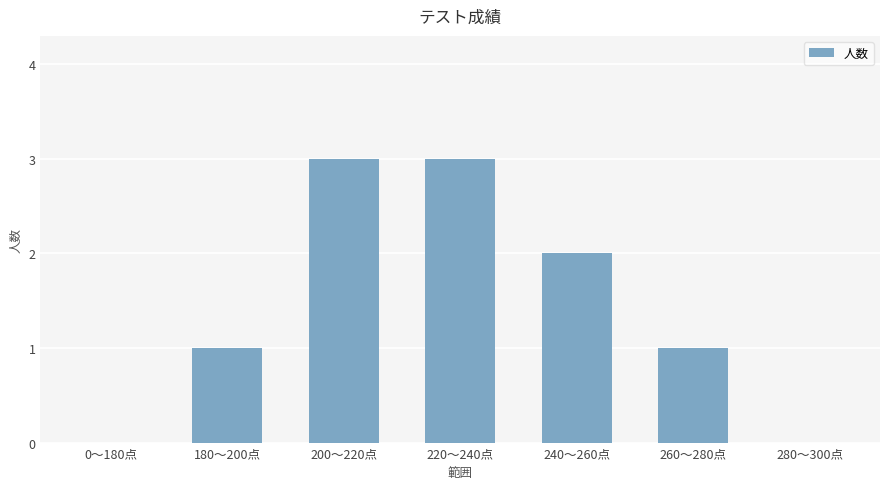

Reading right to left, transcribe all the data shown in this chart.

0	1	2	3	3	1	0